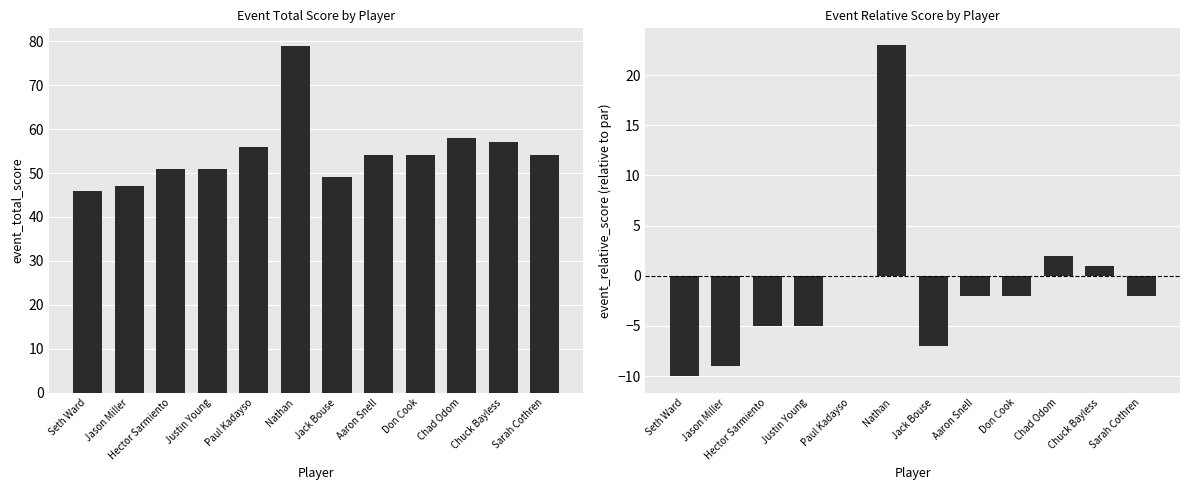

What is the minimum value for event_total_score?

46